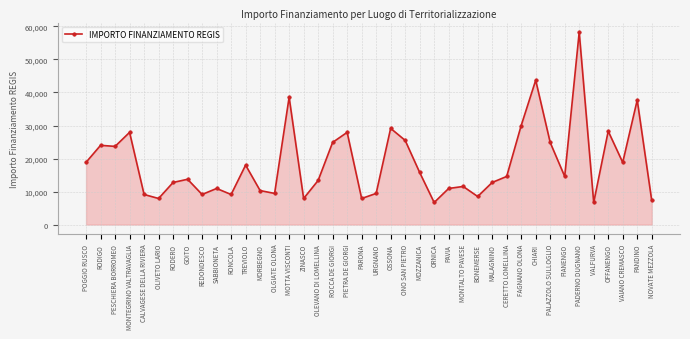

Between OFFANENGO and MALAGNINO, which is larger?

OFFANENGO